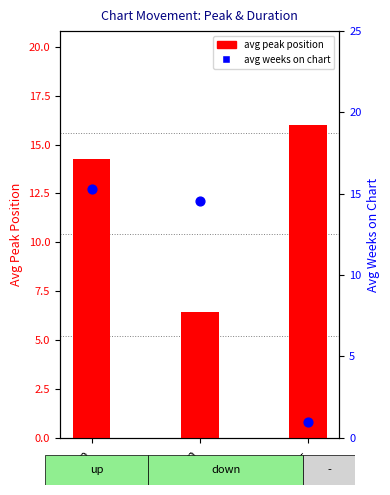

At which category is the sum across all series the highest?

up